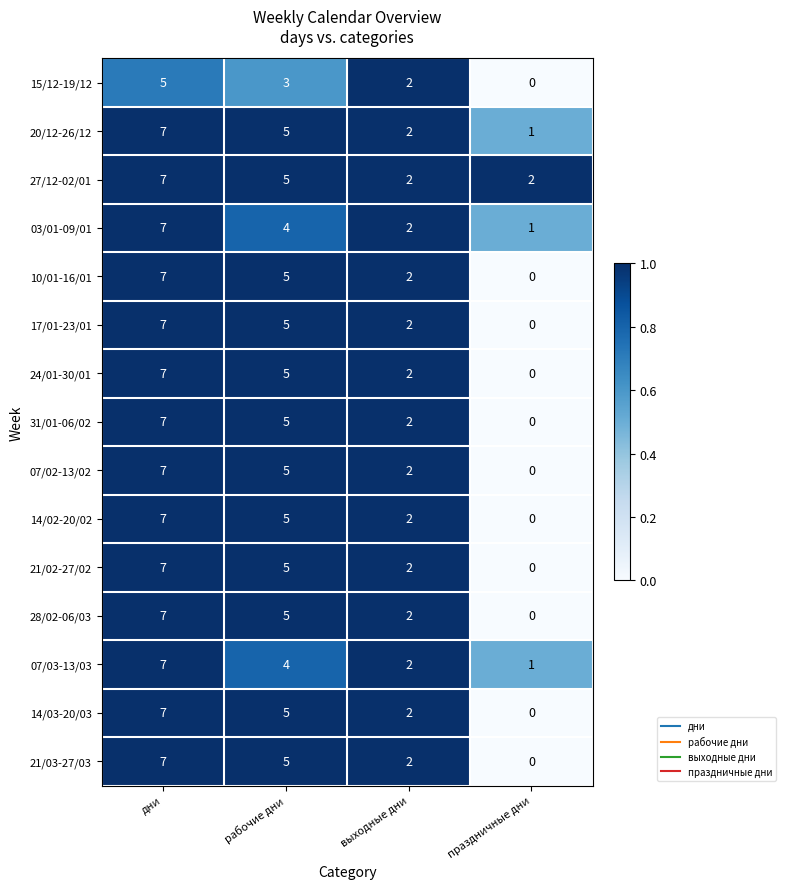

Which category has the lowest value across all series?

праздничные дни